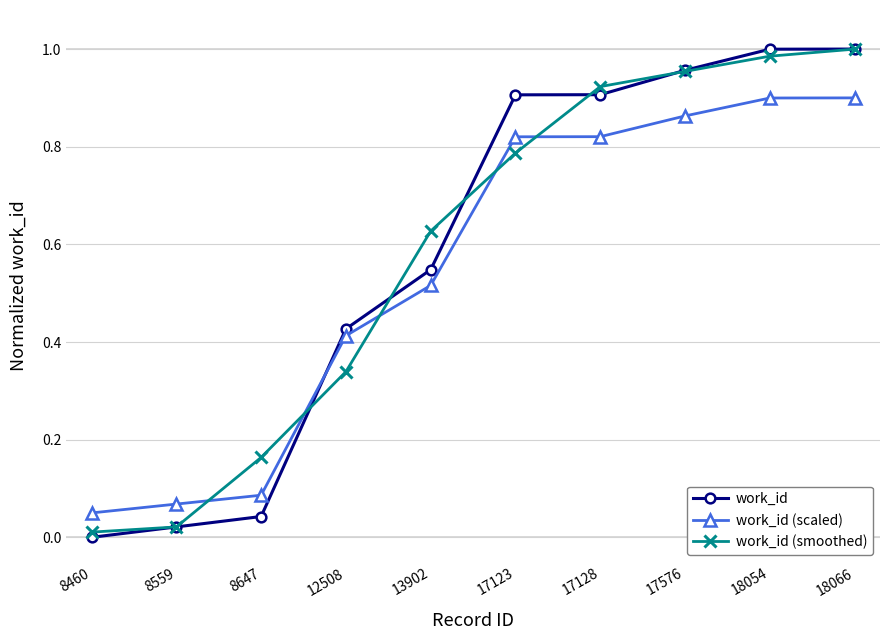

How many values in work_id are above zero?

9